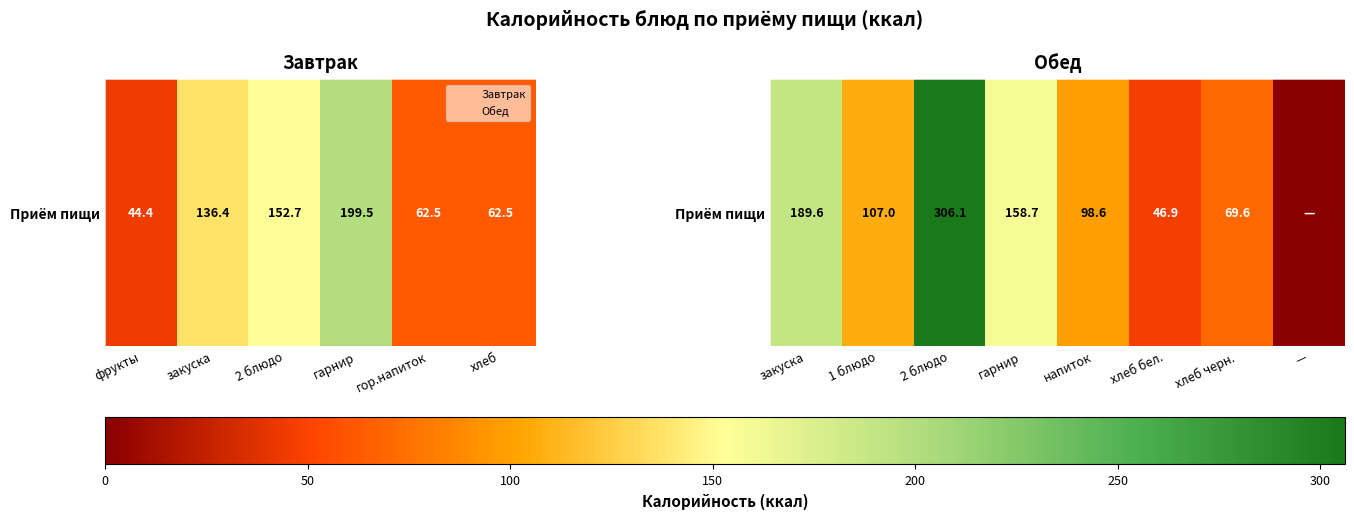

Which label corresponds to the largest value in the chart?

2 блюдо